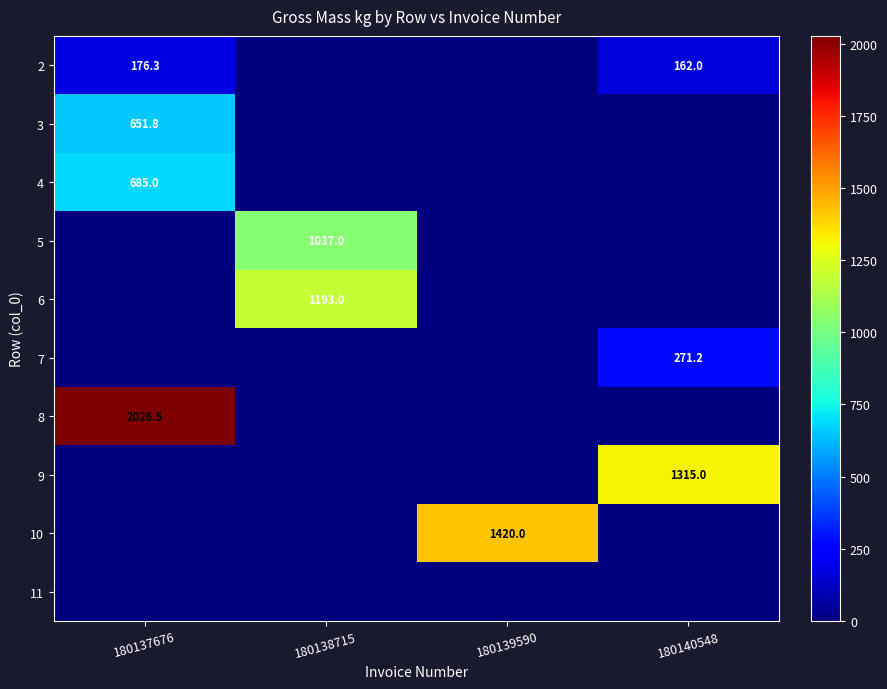

Is it true that 10 equals 2065.7 at 180139590?

False